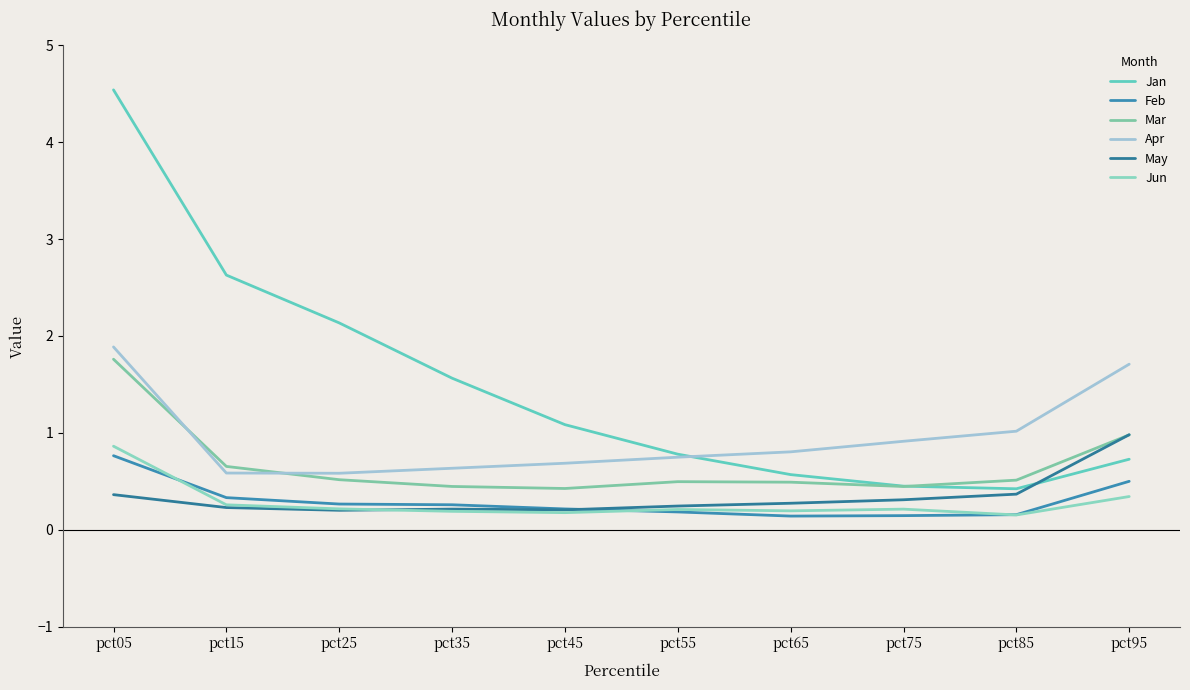

True or false: Apr has a value of 0.6 at pct25.

True